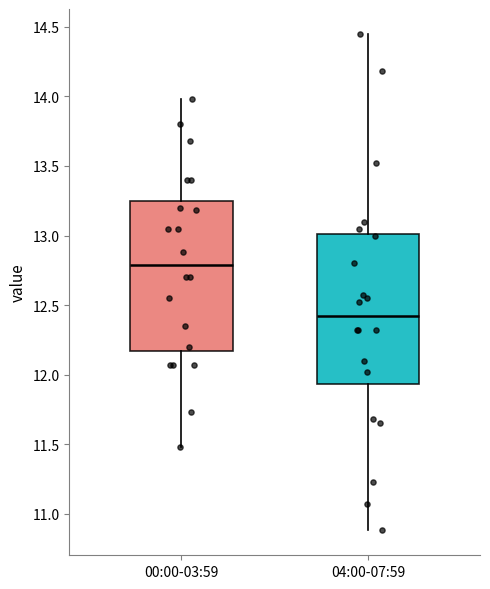

Which box has the lowest median line?

04:00-07:59